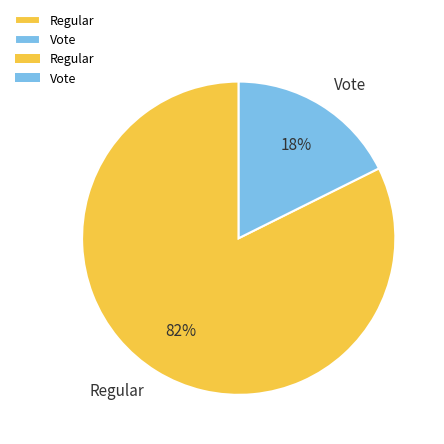

How many slices are in this pie chart?

2